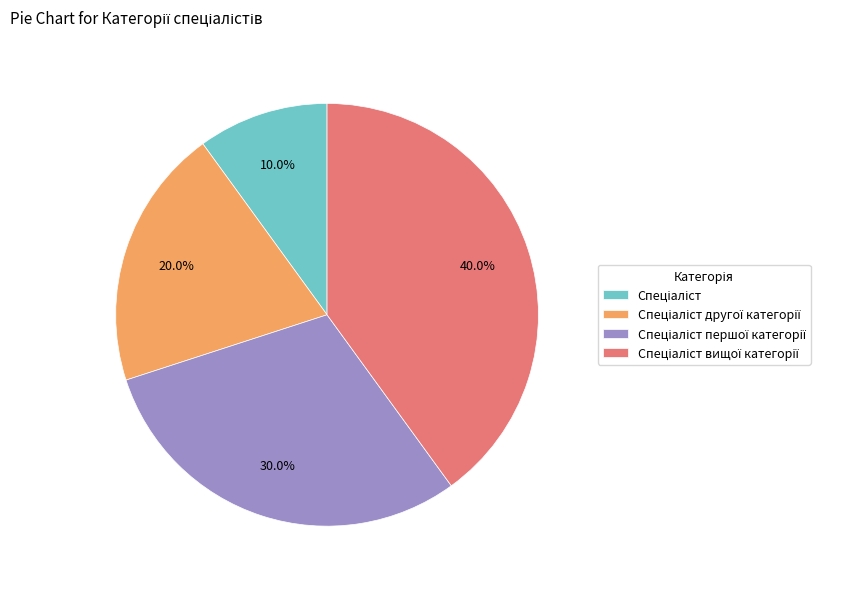

Is there any slice that represents more than half of the pie?

No